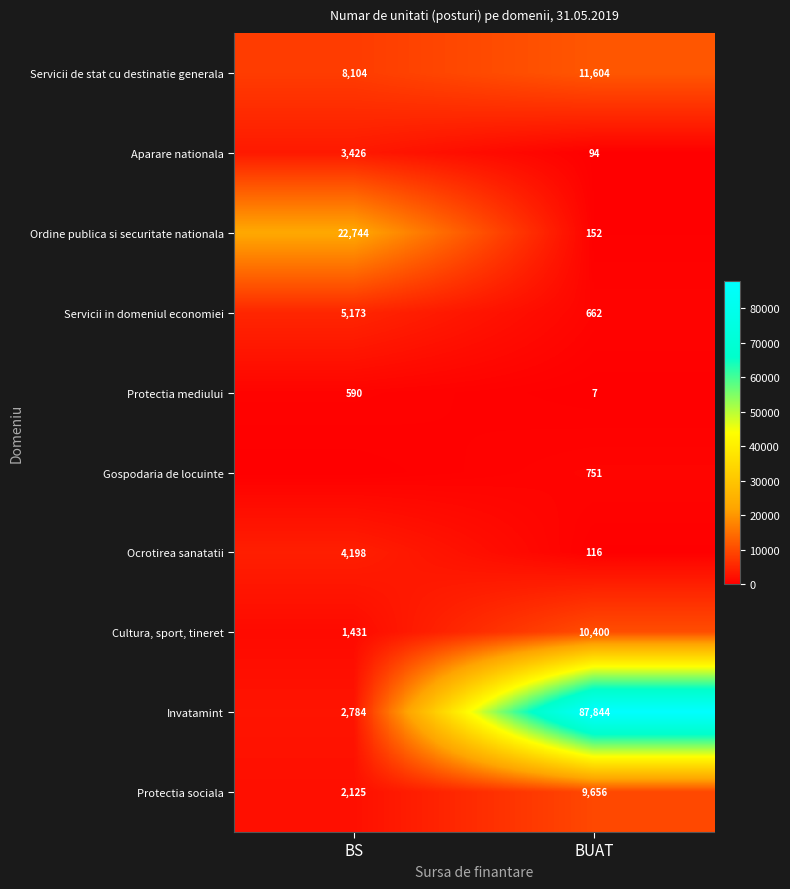

What is the total value across all series at BUAT?

121286